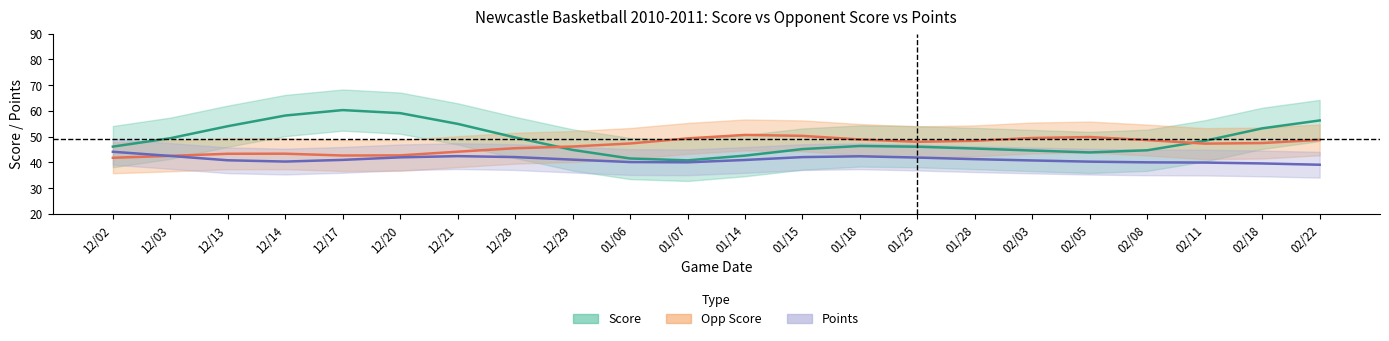

How many data points in opp_score are above 47?

10